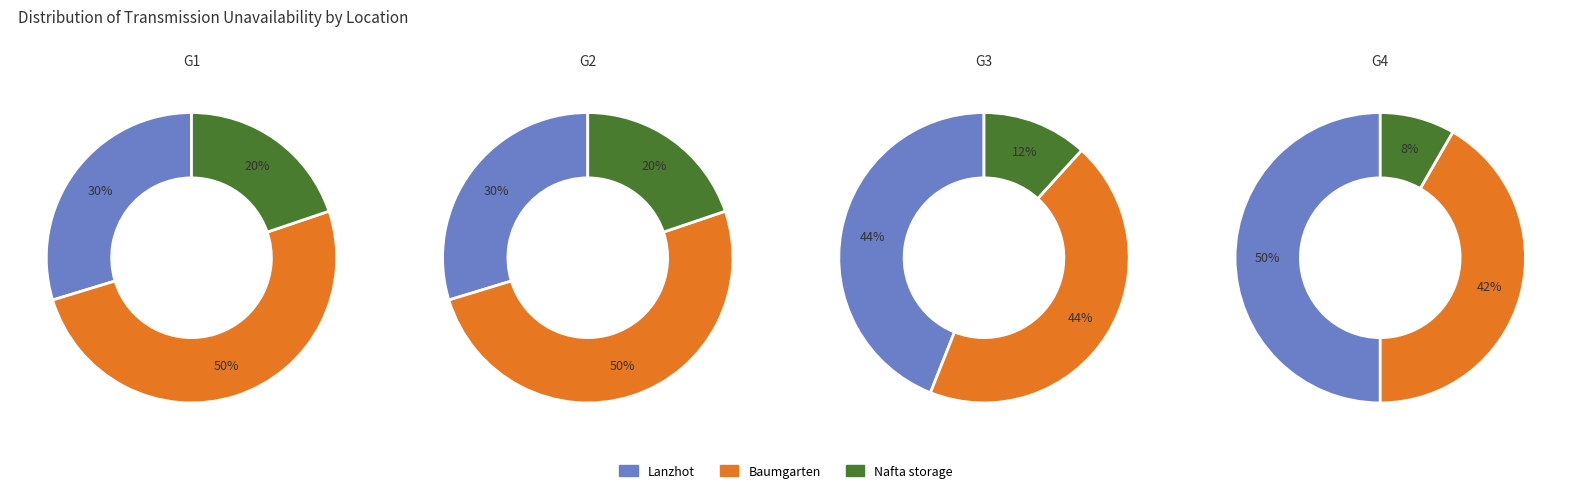

Is there a majority slice in this chart?

No